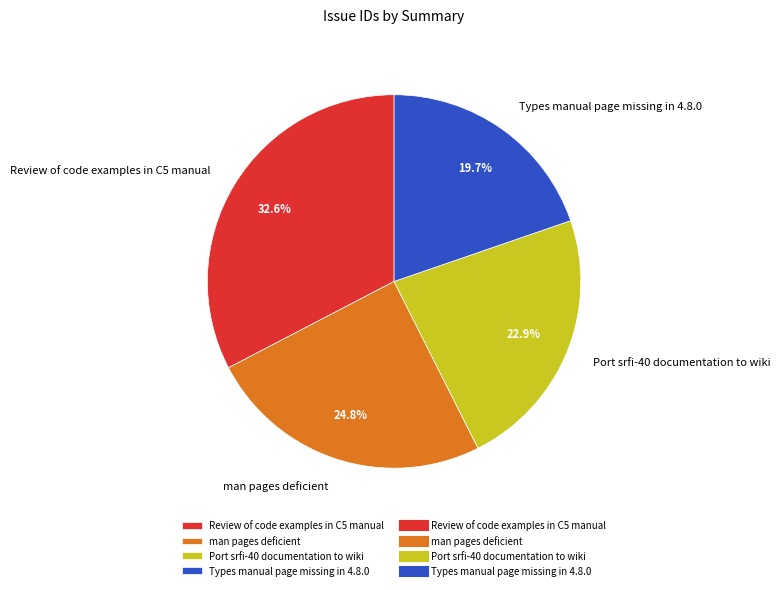

True or false: Review of code examples in C5 manual accounts for 33% of the total.

True